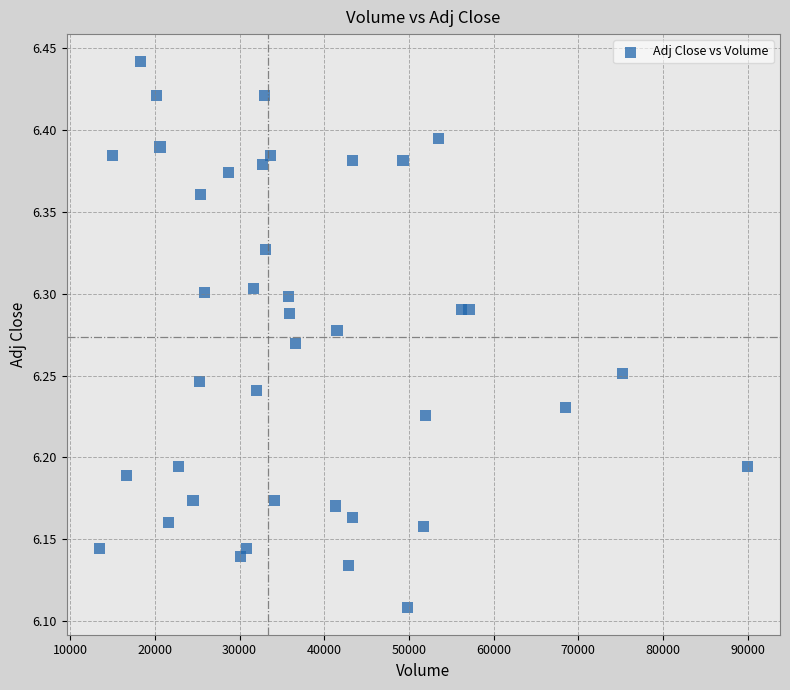

What is the range of Y values (max minus min)?

0.3